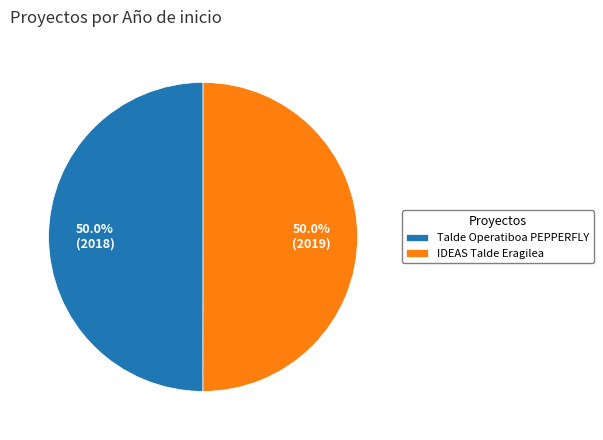

What percentage is the IDEAS Talde Eragilea slice, to the nearest percent?

50%